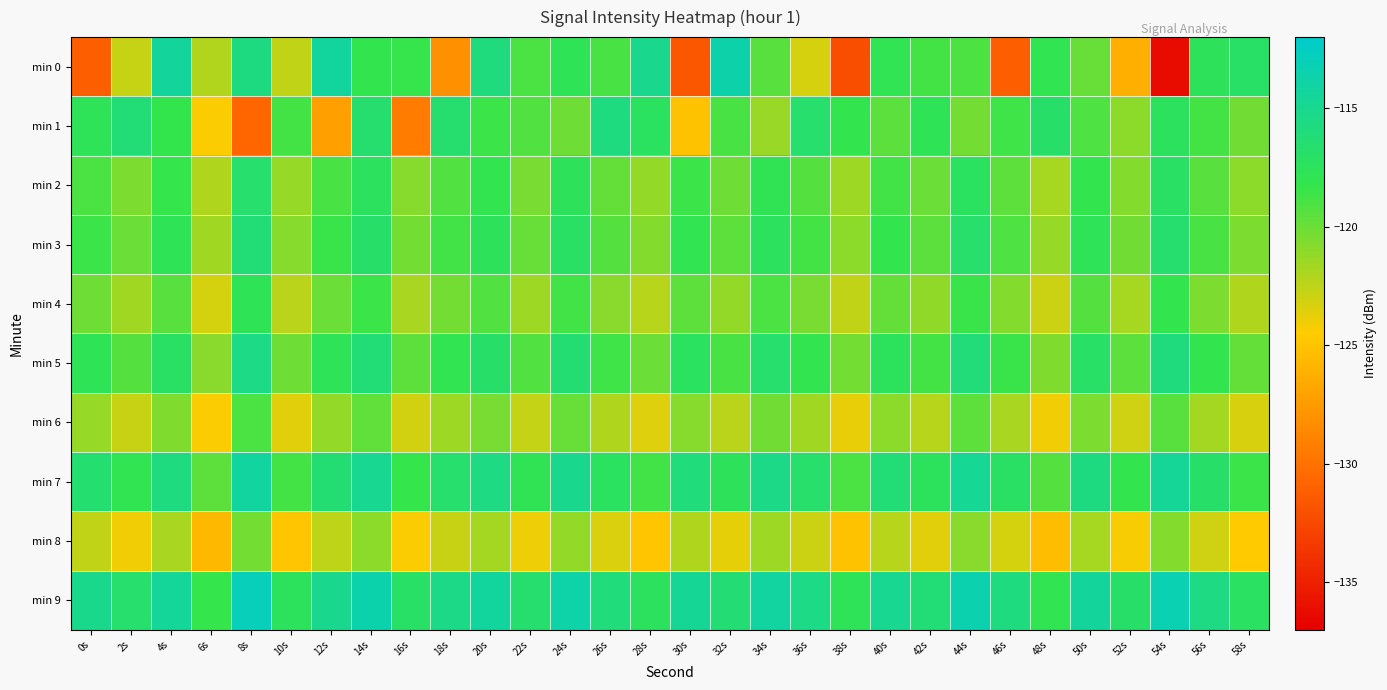

How many distinct data groups are displayed?

10